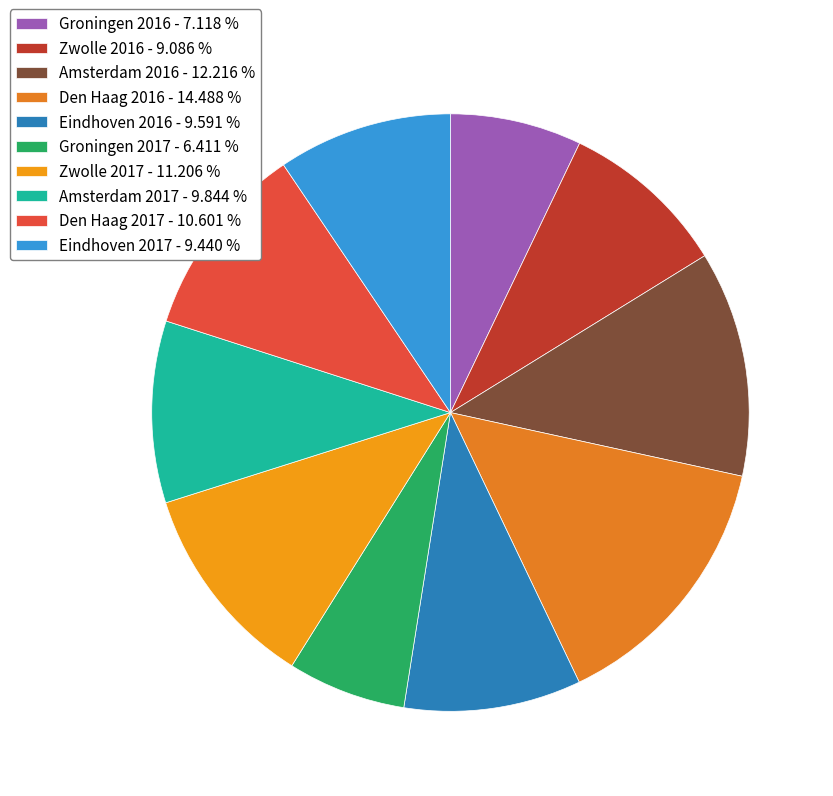

What is the ratio of the value at Eindhoven 2016 to the value at Den Haag 2017?

0.9